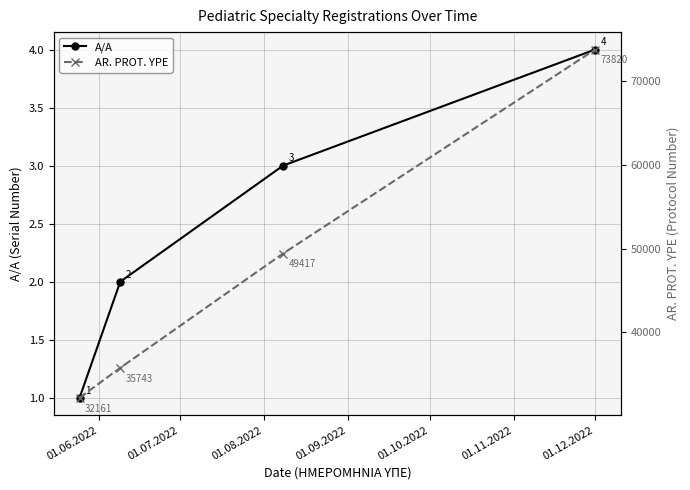

Which series has the largest total across all categories?

AR. PROT. YPE